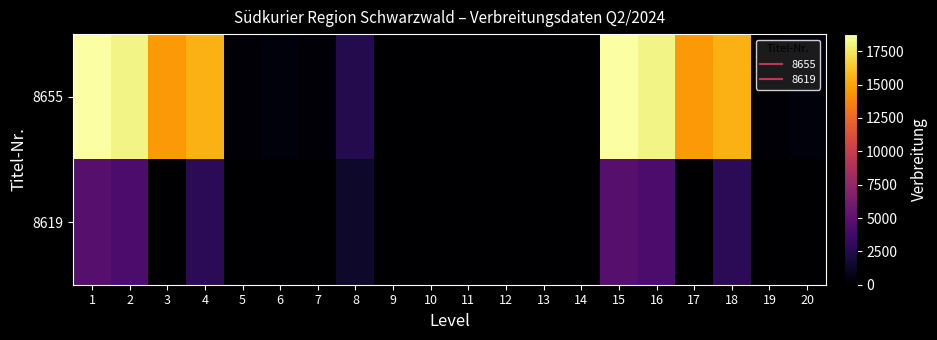

Reading left to right, what are all the values shown in this chart?

8655: 1=18782	2=18159	3=14587	4=15461	5=190	6=408	7=218	8=2508	9=0	10=0	11=0	12=0	13=0	14=0	15=18782	16=18159	17=14587	18=15461	19=190	20=408
8619: 1=4715	2=4241	3=0	4=2820	5=0	6=0	7=0	8=1421	9=0	10=0	11=0	12=0	13=0	14=0	15=4715	16=4241	17=0	18=2820	19=0	20=0